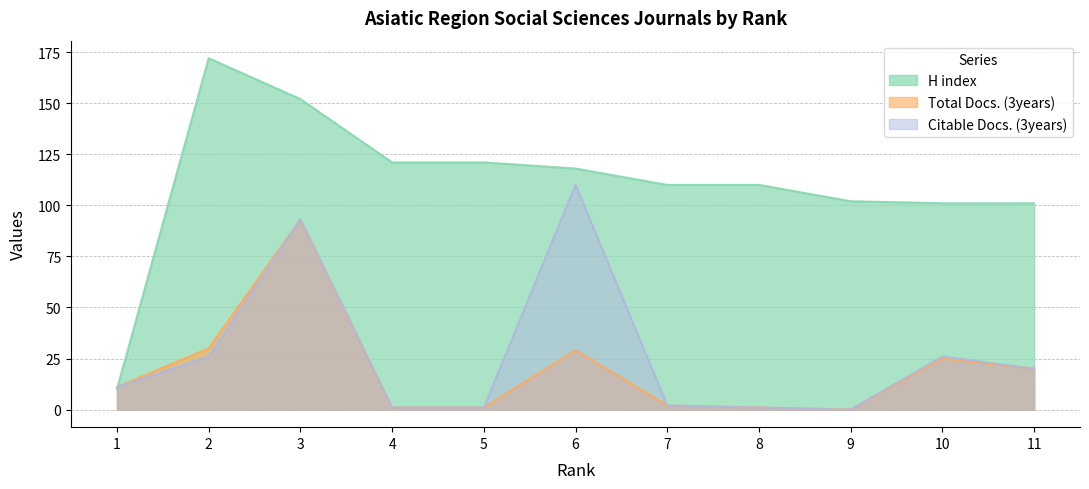

Which series has the largest range (max minus min)?

H index